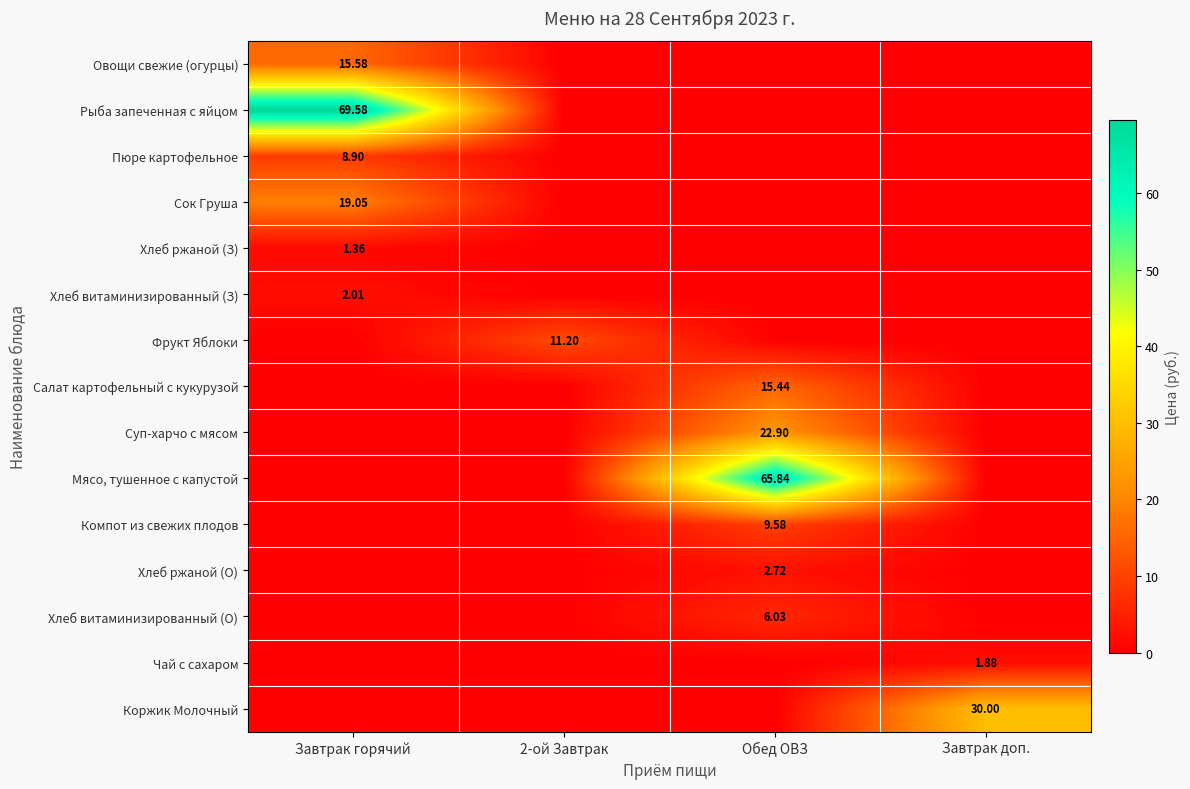

At which label is Фрукт Яблоки closest to 5?

Завтрак горячий